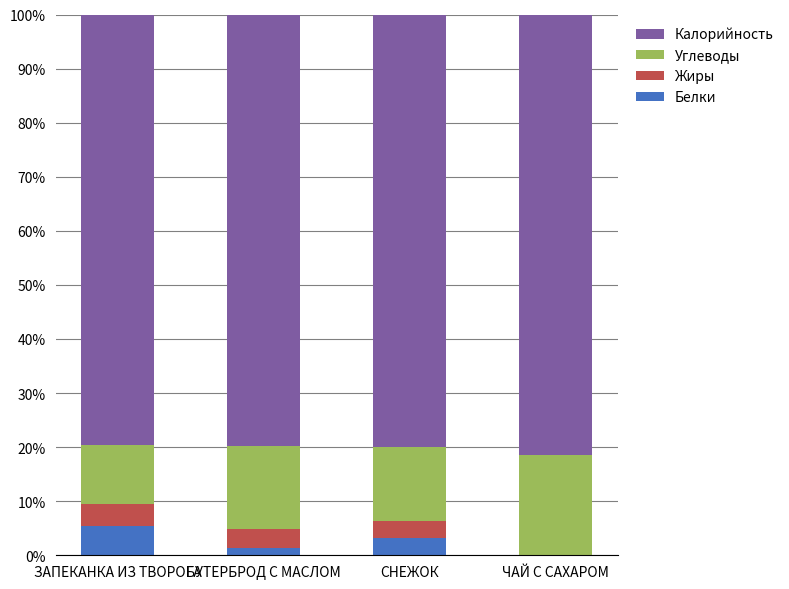

True or false: Белки has a value of 3.1 at СНЕЖОК.

True